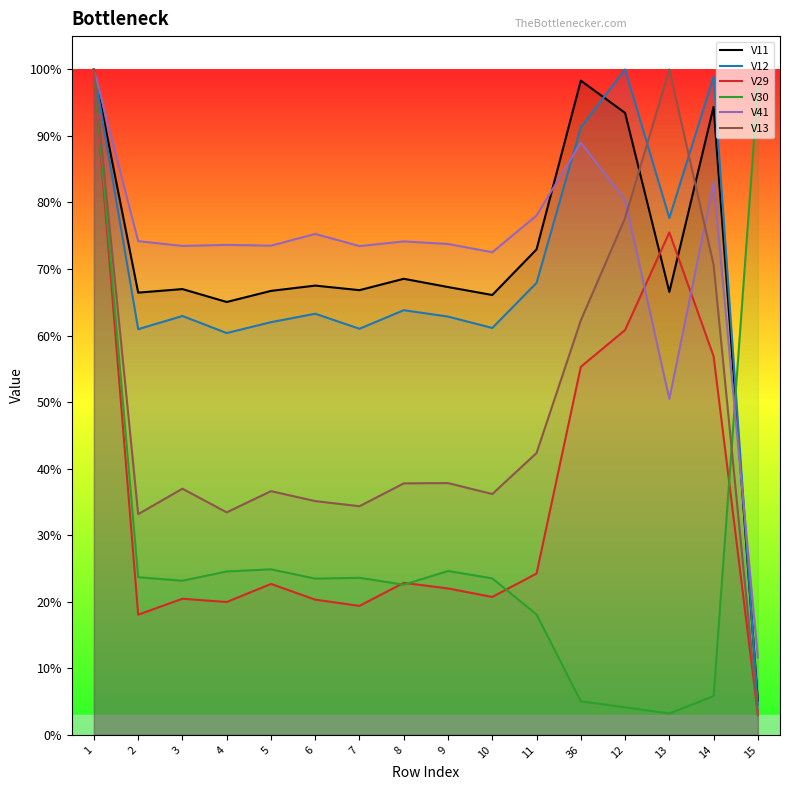

Reading left to right, what are all the values shown in this chart?

V11: 1.0	0.7	0.7	0.7	0.7	0.7	0.7	0.7	0.7	0.7	0.7	1.0	0.9	0.7	0.9	0.1
V12: 1.0	0.6	0.6	0.6	0.6	0.6	0.6	0.6	0.6	0.6	0.7	0.9	1.0	0.8	1.0	0.0
V29: 1.0	0.2	0.2	0.2	0.2	0.2	0.2	0.2	0.2	0.2	0.2	0.6	0.6	0.8	0.6	0.0
V30: 1.0	0.2	0.2	0.2	0.2	0.2	0.2	0.2	0.2	0.2	0.2	0.1	0.0	0.0	0.1	1.0
V41: 1.0	0.7	0.7	0.7	0.7	0.8	0.7	0.7	0.7	0.7	0.8	0.9	0.8	0.5	0.8	0.1
V13: 1.0	0.3	0.4	0.3	0.4	0.4	0.3	0.4	0.4	0.4	0.4	0.6	0.8	1.0	0.7	0.0